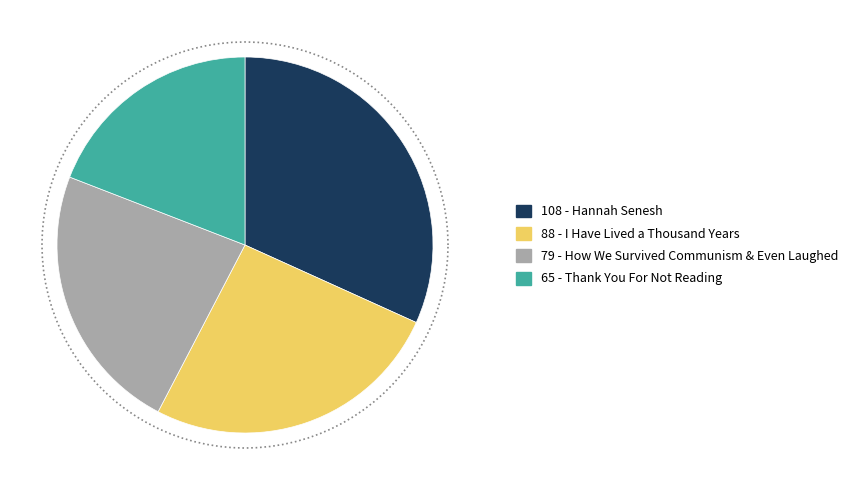

To the nearest percent, what portion does I Have Lived a Thousand Years represent?

26%